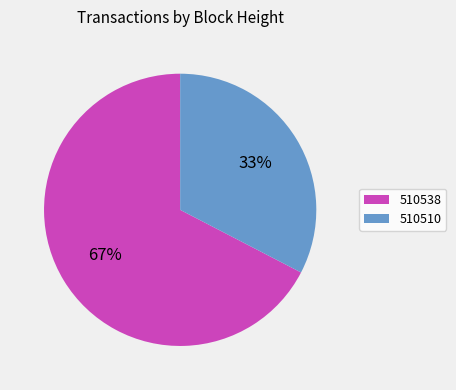

What percentage is the 510510 slice, to the nearest percent?

33%